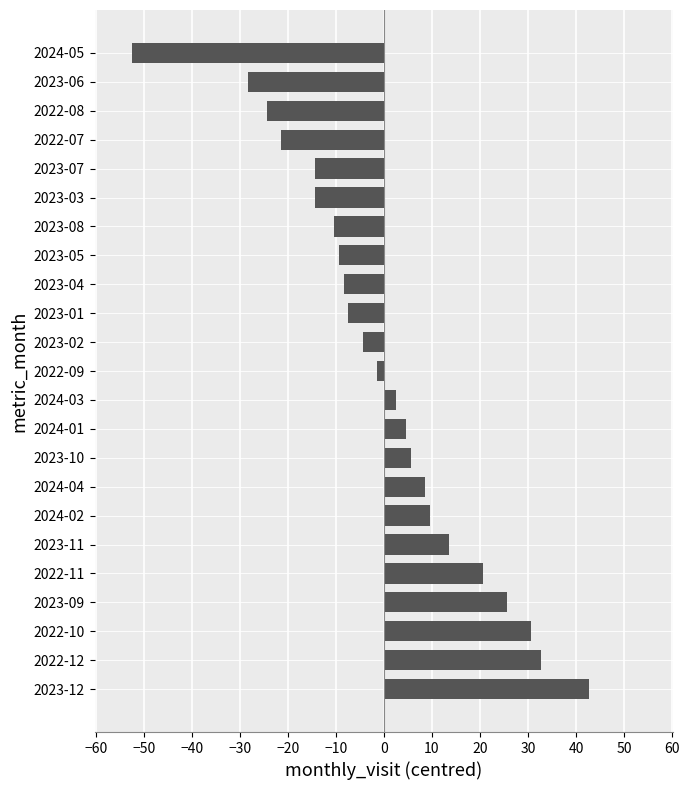

What is the change in value from 2024-02 to 2023-04?

-18.0